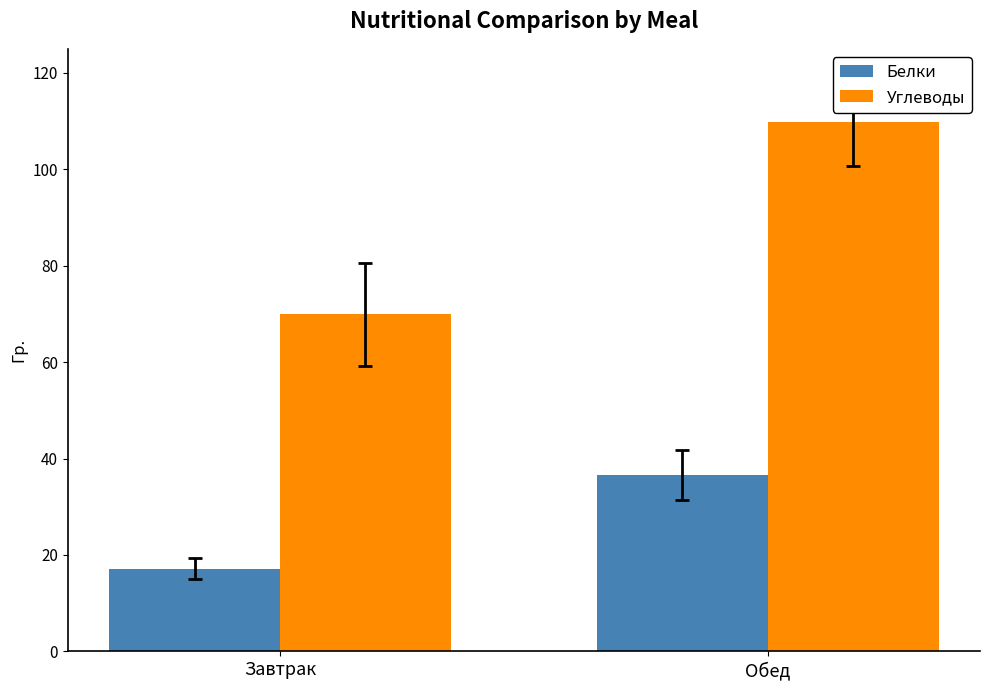

At which label does Белки reach its peak?

Обед